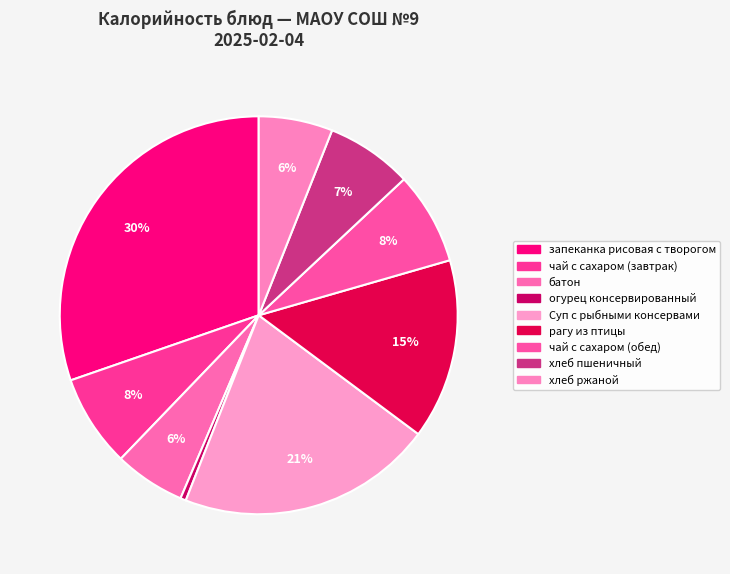

What is the smallest slice in the pie chart?

огурец консервированный